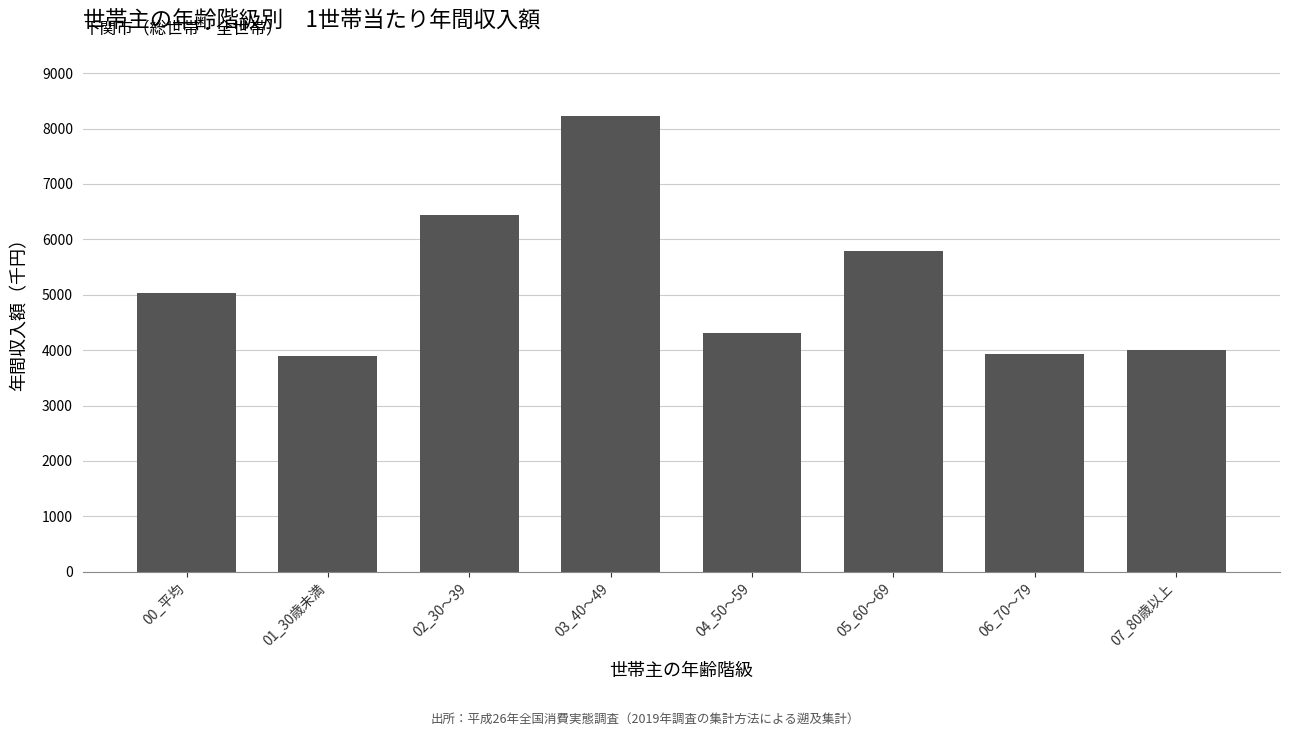

What is the ratio of the value at 04_50～59 to the value at 01_30歳未満?

1.1